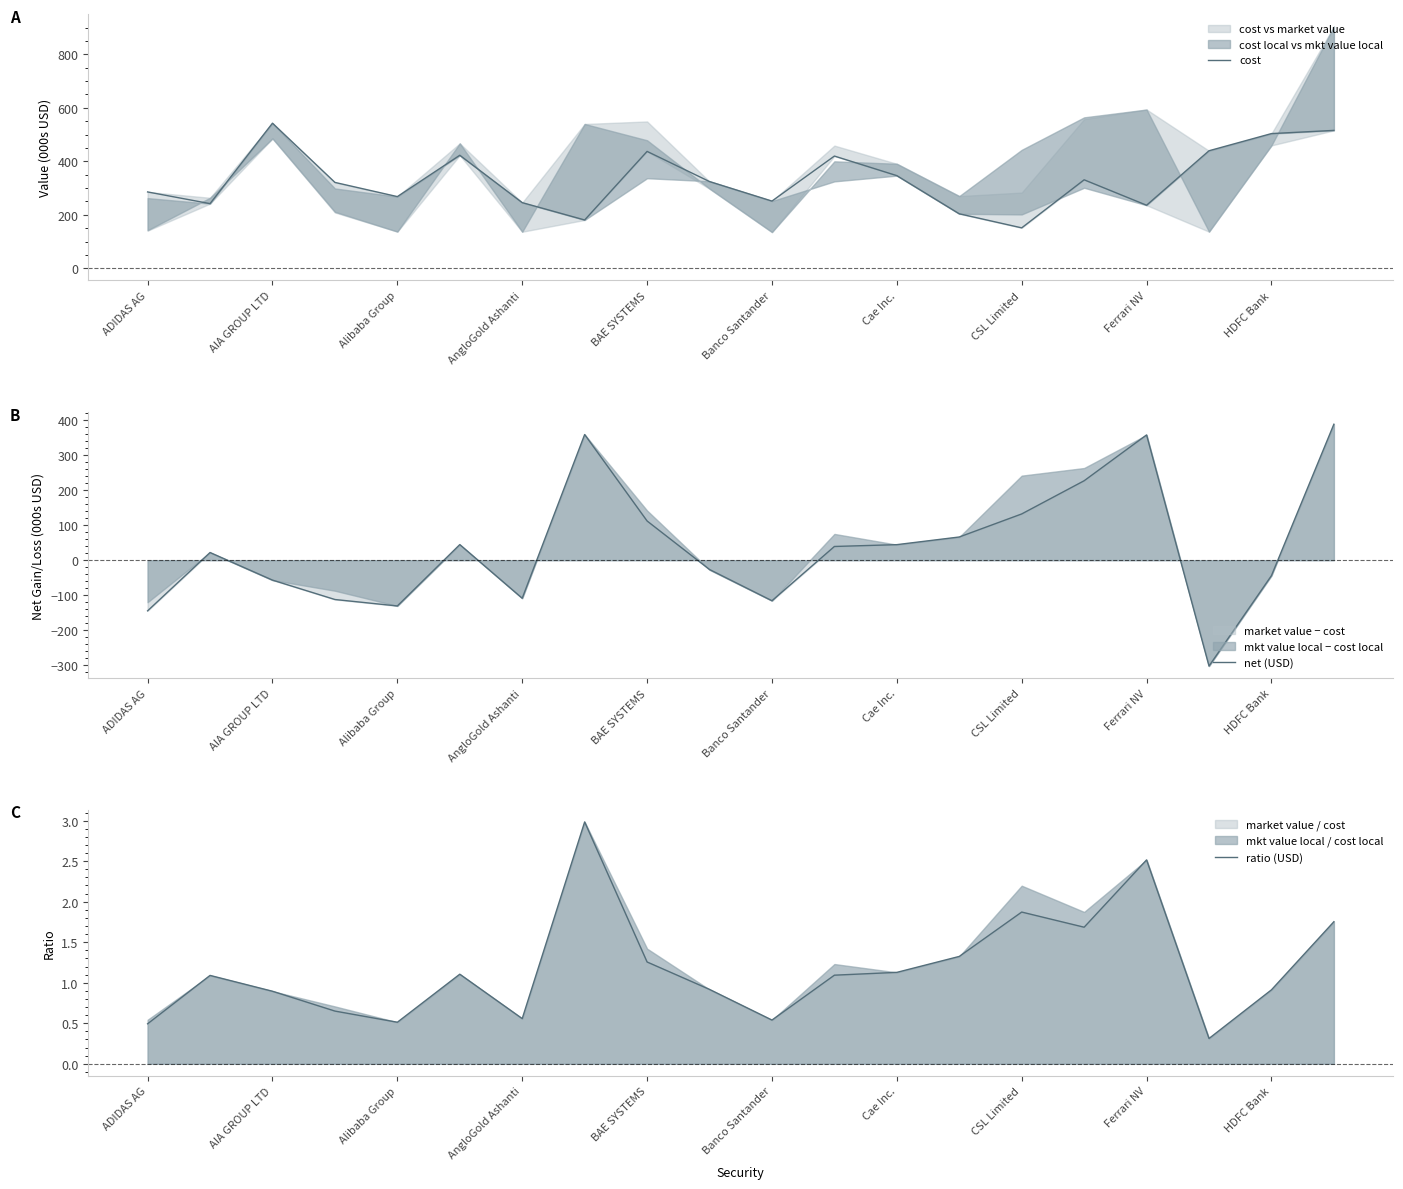

The net (USD) series shows -155.0 at AngloGold Ashanti. True or false?

False